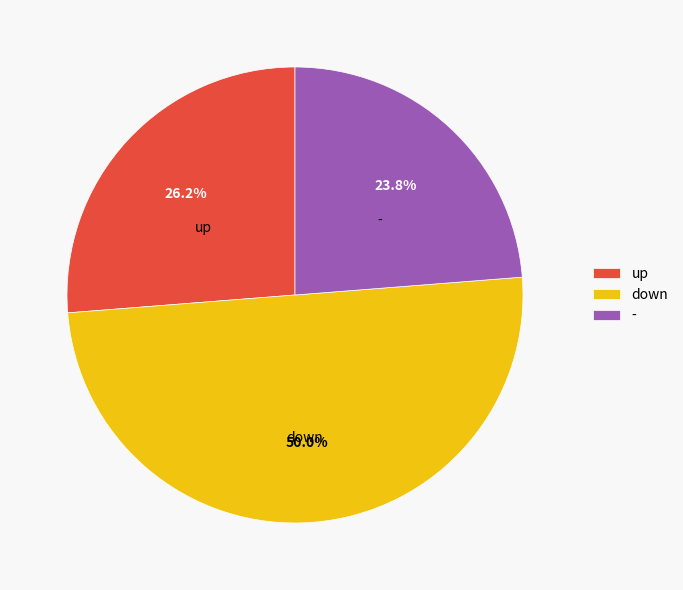

Which category has the smallest portion of the pie?

-